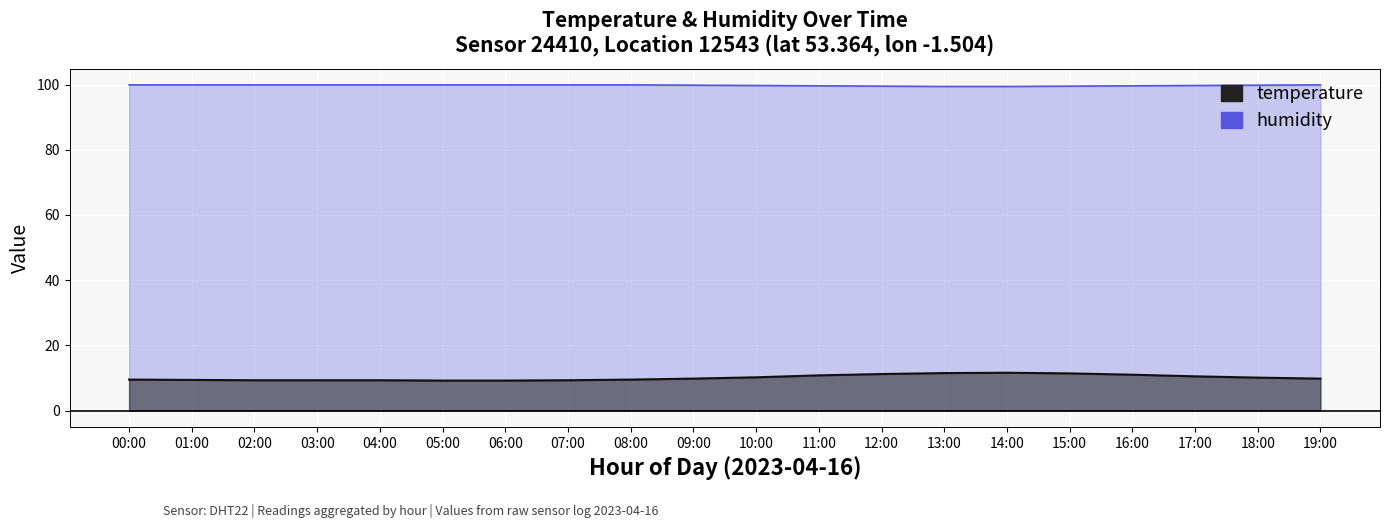

What is the spread (max minus min) of values at 13:00?

87.9